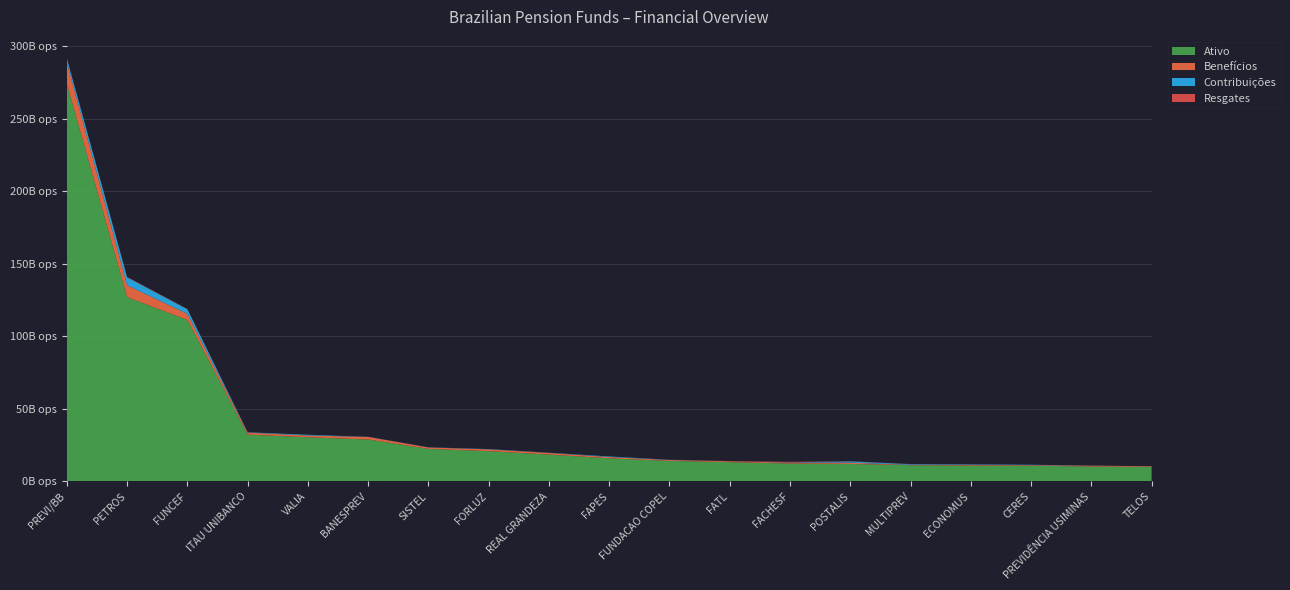

Reading left to right, extract all data points from this chart.

Ativo: PREVI/BB=273968905865.6	PETROS=126990288419.0	FUNCEF=111315058710.6	ITAU UNIBANCO=32291517761.0	VALIA=30420935847.7	BANESPREV=28919606616.5	SISTEL=22464968658.3	FORLUZ=20872206501.1	REAL GRANDEZA=18523712377.4	FAPES=15951890837.9	FUNDACAO COPEL=14123665083.3	FATL=13301825820.2	FACHESF=12335890299.5	POSTALIS=12066663297.7	MULTIPREV=11173428871.9	ECONOMUS=10945087001.5	CERES=10882326542.9	PREVIDÊNCIA USIMINAS=10281729484.1	TELOS=9986326735.7
Benefícios: PREVI/BB=14927501010.4	PETROS=8185564637.9	FUNCEF=4219721476.0	ITAU UNIBANCO=1359930760.0	VALIA=1221742152.4	BANESPREV=1758553939.1	SISTEL=951453156.7	FORLUZ=1237618238.7	REAL GRANDEZA=1121327732.2	FAPES=886189138.1	FUNDACAO COPEL=642127408.9	FATL=581921329.8	FACHESF=672321825.4	POSTALIS=877523988.0	MULTIPREV=239587217.4	ECONOMUS=591536041.1	CERES=394035096.6	PREVIDÊNCIA USIMINAS=575475696.0	TELOS=483560840.9
Contribuições: PREVI/BB=2718705818.4	PETROS=5479120917.5	FUNCEF=3119884841.0	ITAU UNIBANCO=247346728.7	VALIA=513452856.2	BANESPREV=88291327.0	SISTEL=103825324.0	FORLUZ=209337260.0	REAL GRANDEZA=140587780.2	FAPES=410245208.5	FUNDACAO COPEL=159353391.3	FATL=31282087.8	FACHESF=167550124.7	POSTALIS=864987787.8	MULTIPREV=452097863.3	ECONOMUS=272298572.3	CERES=238469194.7	PREVIDÊNCIA USIMINAS=67239273.4	TELOS=35572192.4
Aposentados: PREVI/BB=84496.0	PETROS=59222.0	FUNCEF=45057.0	ITAU UNIBANCO=24402.0	VALIA=16938.0	BANESPREV=20695.0	SISTEL=14872.0	FORLUZ=13375.0	REAL GRANDEZA=7340.0	FAPES=1854.0	FUNDACAO COPEL=7911.0	FATL=13108.0	FACHESF=7516.0	POSTALIS=36375.0	MULTIPREV=3975.0	ECONOMUS=9182.0	CERES=7410.0	PREVIDÊNCIA USIMINAS=13977.0	TELOS=5906.0
Resgates: PREVI/BB=155510425.2	PETROS=333457676.5	FUNCEF=216053104.5	ITAU UNIBANCO=17065015.2	VALIA=51093016.6	BANESPREV=23125428.6	SISTEL=13870449.1	FORLUZ=13122096.3	REAL GRANDEZA=4028194.2	FAPES=1357774.2	FUNDACAO COPEL=11288323.4	FATL=155252838.3	FACHESF=325863969.3	POSTALIS=103649678.0	MULTIPREV=126772627.1	ECONOMUS=1702784.8	CERES=5587991.1	PREVIDÊNCIA USIMINAS=22119798.3	TELOS=26126884.8
Pensionistas: PREVI/BB=24228.0	PETROS=19921.0	FUNCEF=8371.0	ITAU UNIBANCO=1666.0	VALIA=9397.0	BANESPREV=4172.0	SISTEL=6637.0	FORLUZ=3340.0	REAL GRANDEZA=2162.0	FAPES=459.0	FUNDACAO COPEL=1956.0	FATL=2189.0	FACHESF=2985.0	POSTALIS=11492.0	MULTIPREV=365.0	ECONOMUS=874.0	CERES=2213.0	PREVIDÊNCIA USIMINAS=5877.0	TELOS=1341.0